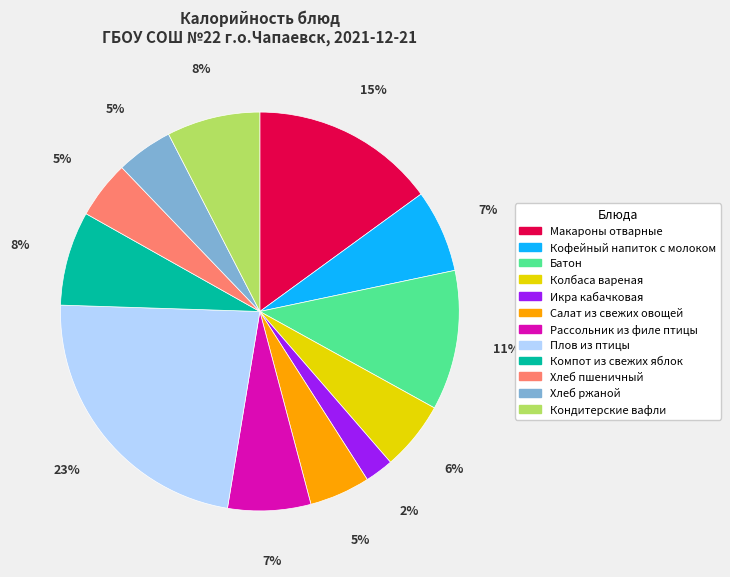

Which slice is the largest?

Плов из птицы